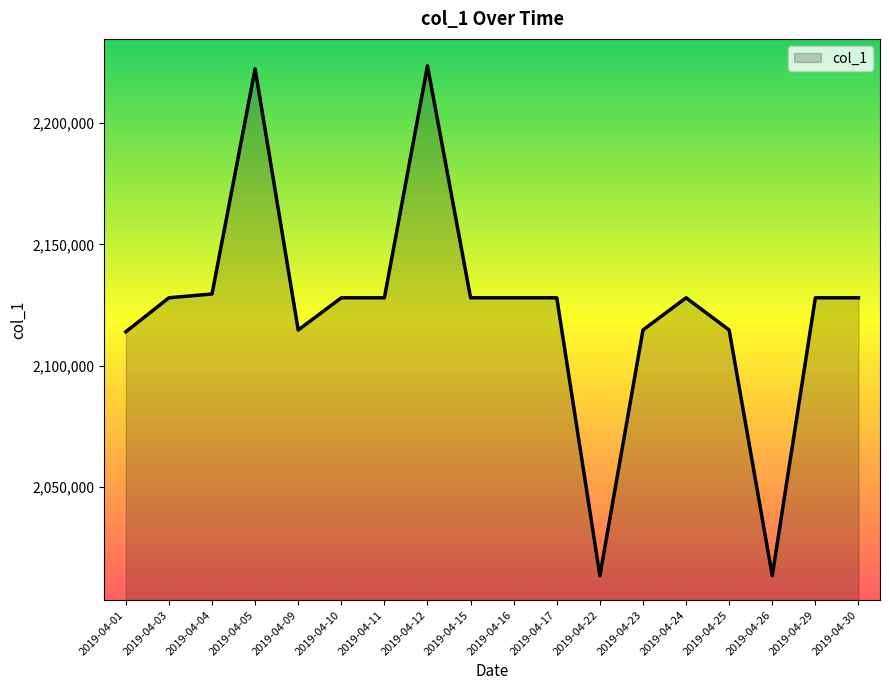

What is the change in value from 2019-04-05 to 2019-04-30?

-94375